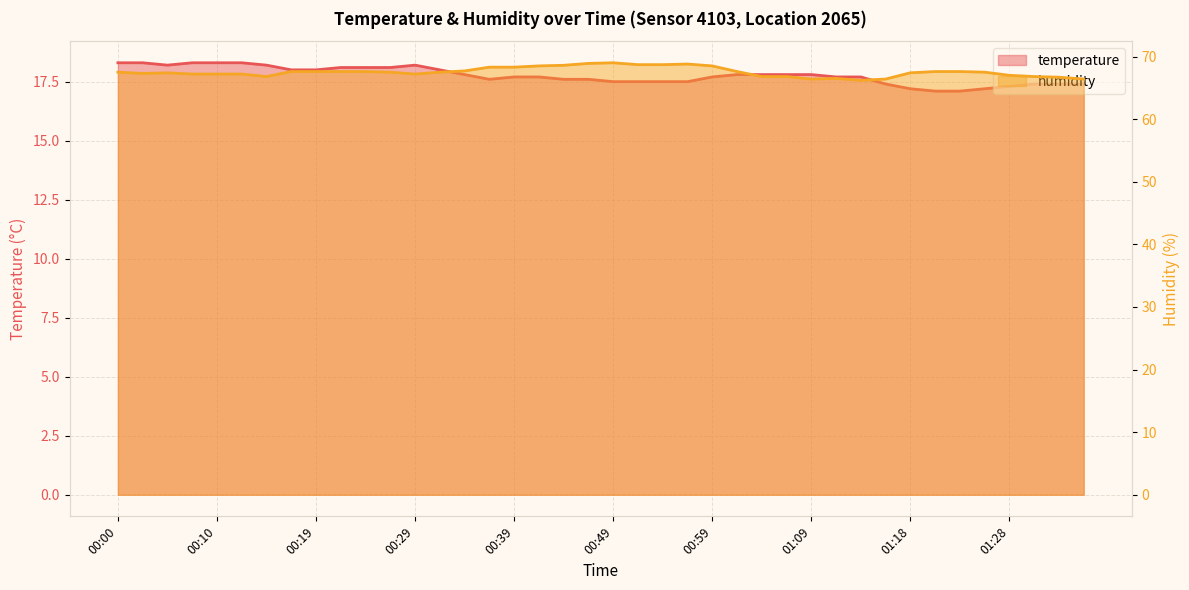

How many lines are shown in the chart?

2